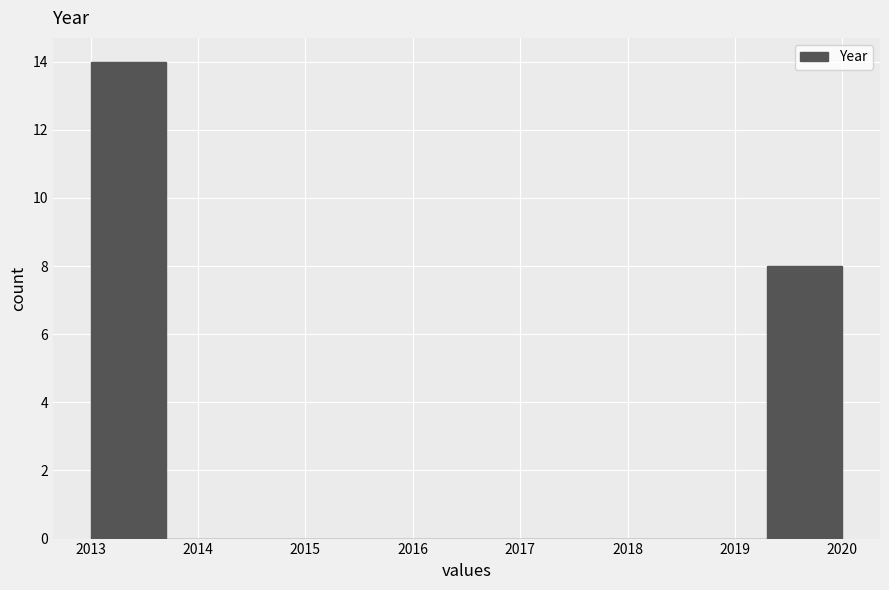

How tall is the bar that spans 2013.0 to 2013.7 on the x-axis? The values are not printed on the chart, so give them approximately, as read against the axis.

14